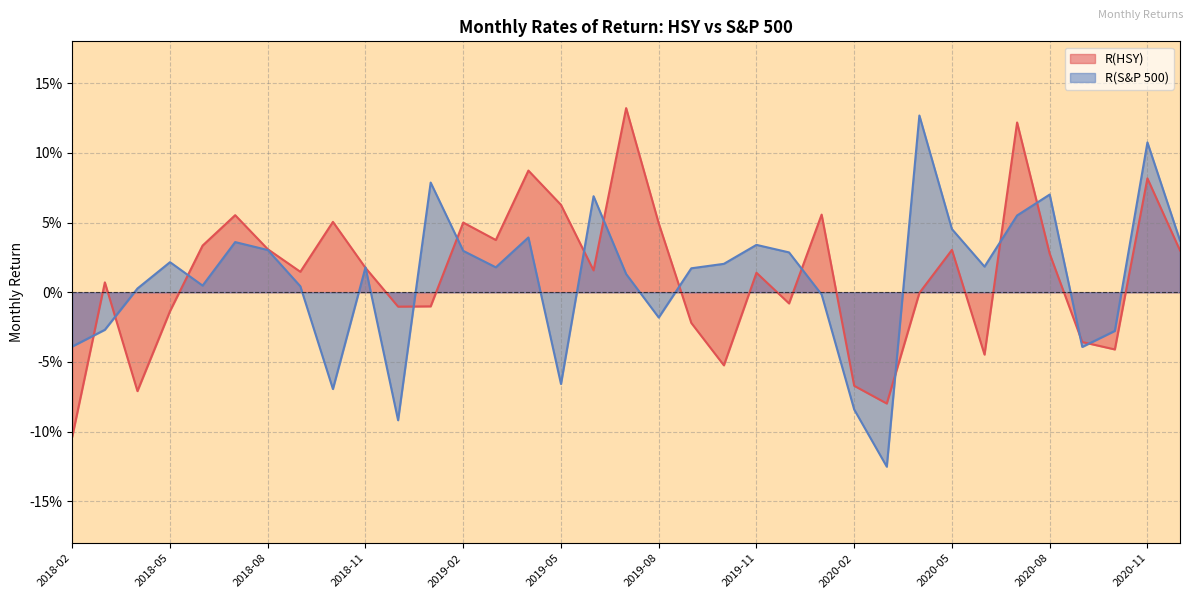

In R(HSY), how many points are higher than both neighbors (excluding endpoints)?

11